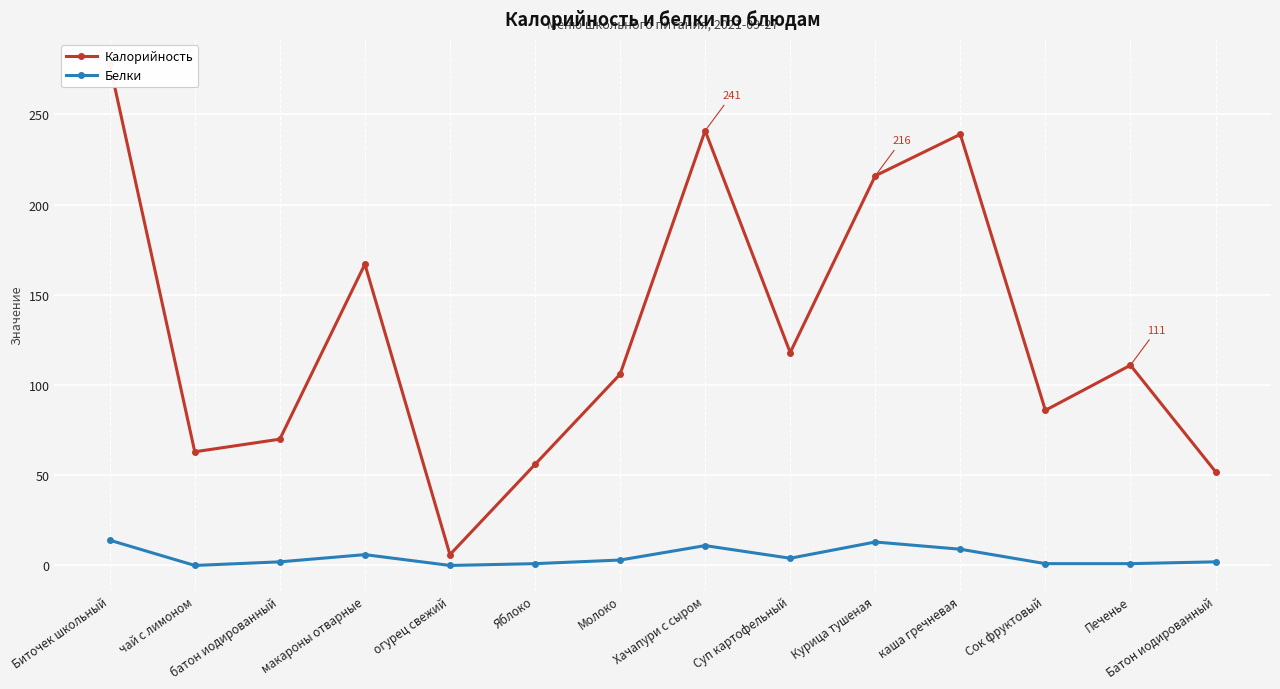

Which series has the widest spread of values?

Калорийность